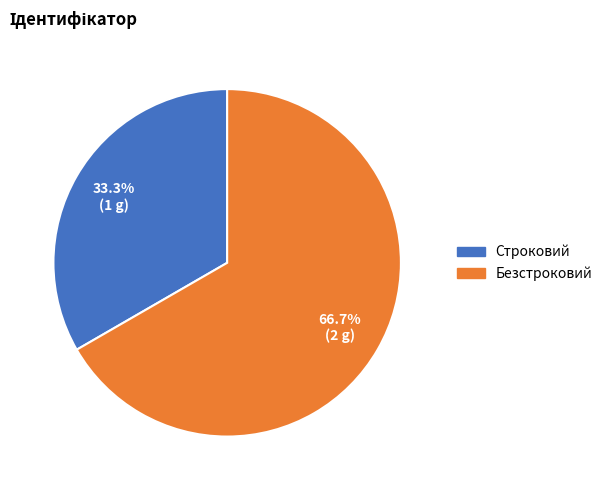

Which category accounts for the majority?

Безстроковий